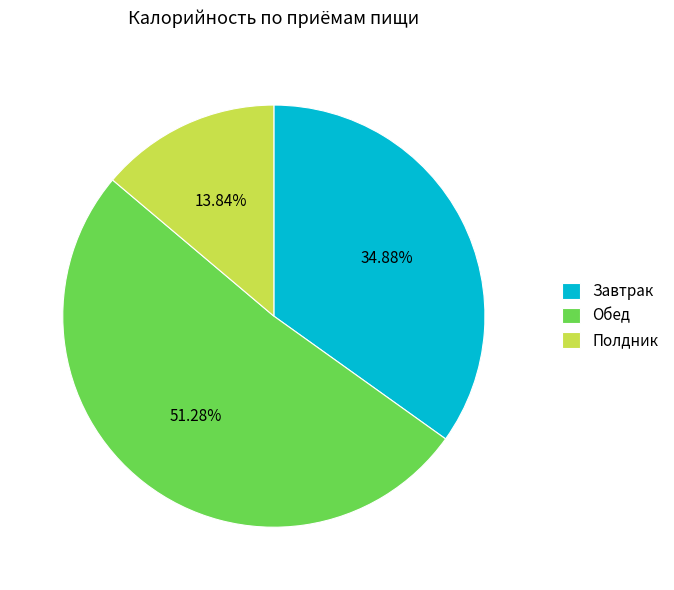

Is it true that Завтрак is 35% of the pie?

True